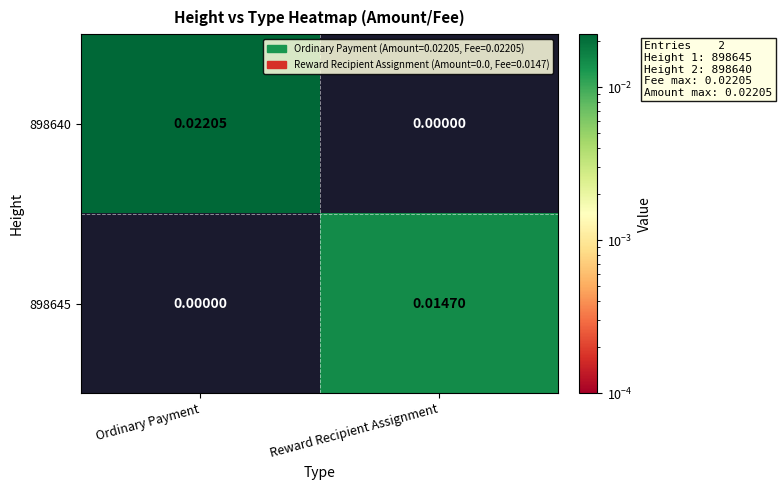

List the labels in order of 898640 value, smallest first.

Reward Recipient Assignment, Ordinary Payment